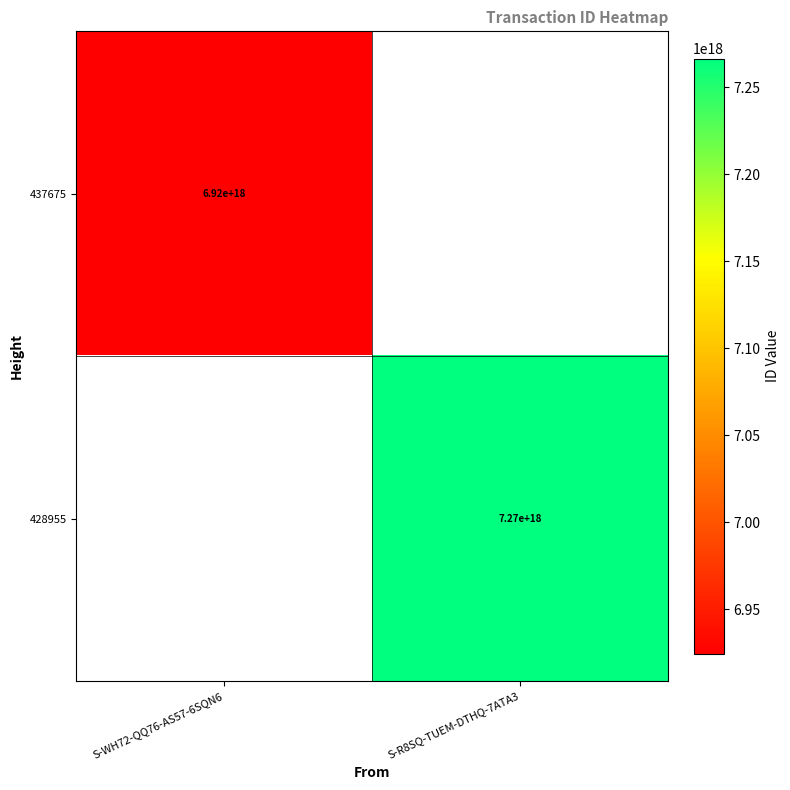

The 428955 series shows 9504722827141670912 at S-R8SQ-TUEM-DTHQ-7ATA3. True or false?

False